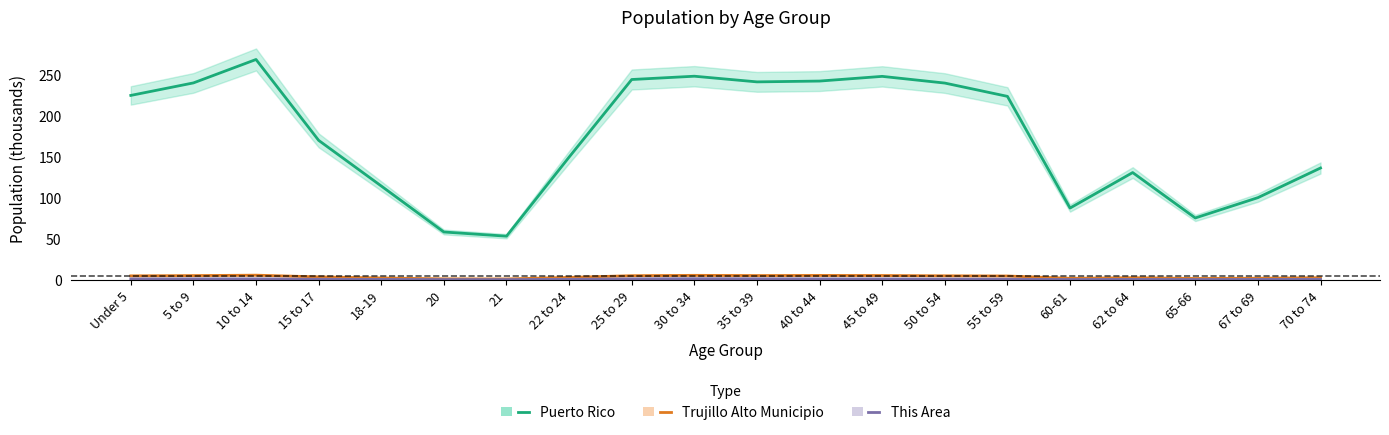

At Under 5, list the series in order from largest to smallest.

Puerto Rico, Trujillo Alto Municipio, This Area